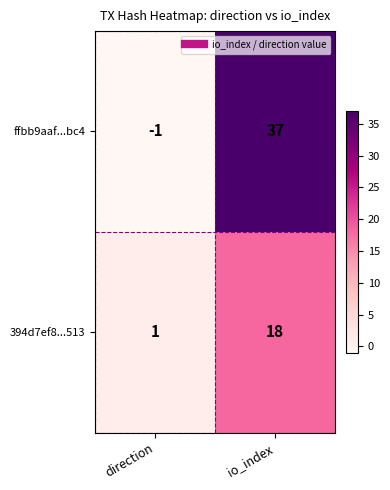

Reading left to right, what are all the values shown in this chart?

ffbb9aaf...bc4: -1	37
394d7ef8...513: 1	18